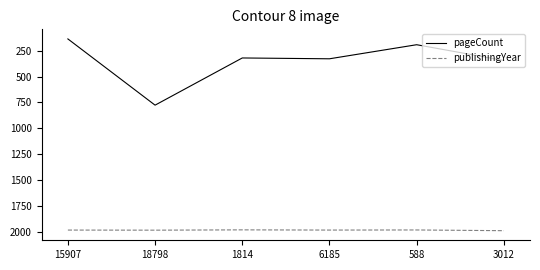

What is the difference between the pageCount values at 18798 and 588?

584